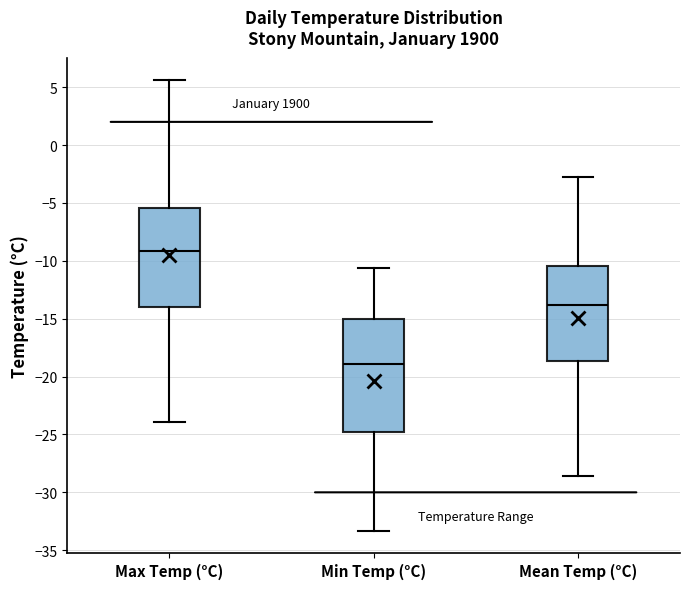

Which box's median line is the highest?

Max Temp (°C)